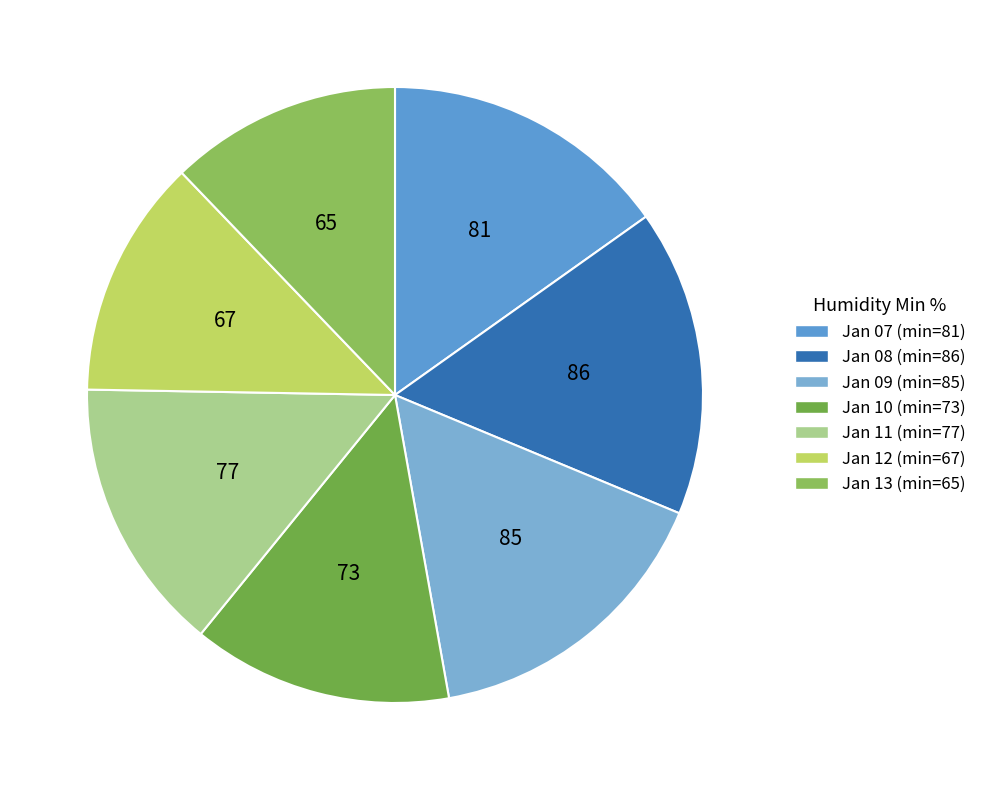

Is there any slice that represents more than half of the pie?

No